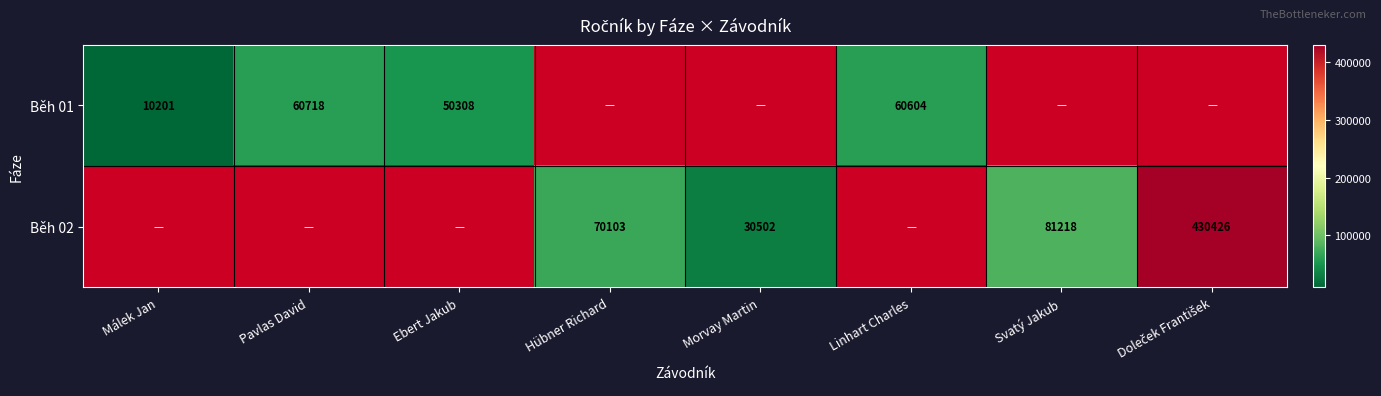

Between Hübner Richard and Linhart Charles, which is larger?

Linhart Charles